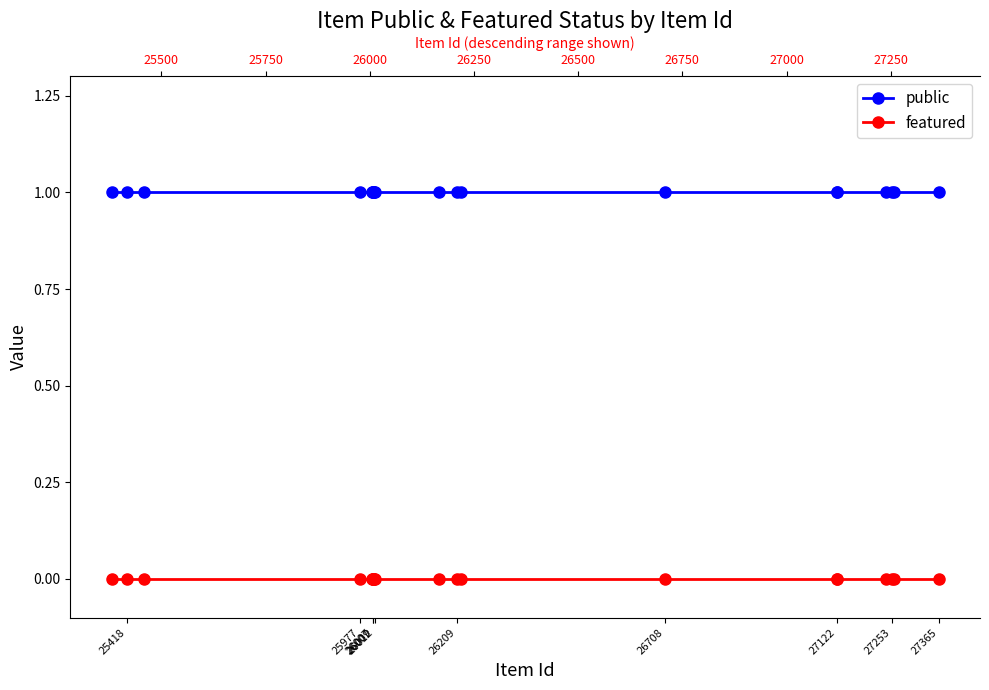

Rank the series at 19 from lowest to highest value.

featured, public